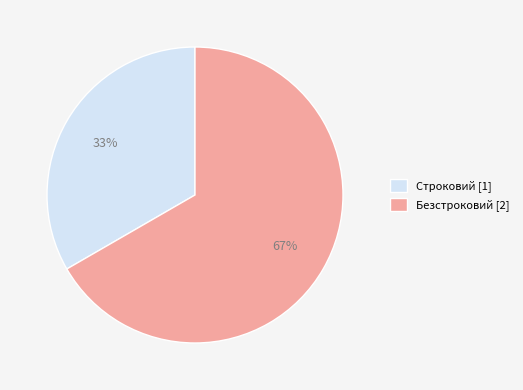

To the nearest percent, what is the combined percentage of Безстроковий [2] and Строковий [1]?

100%